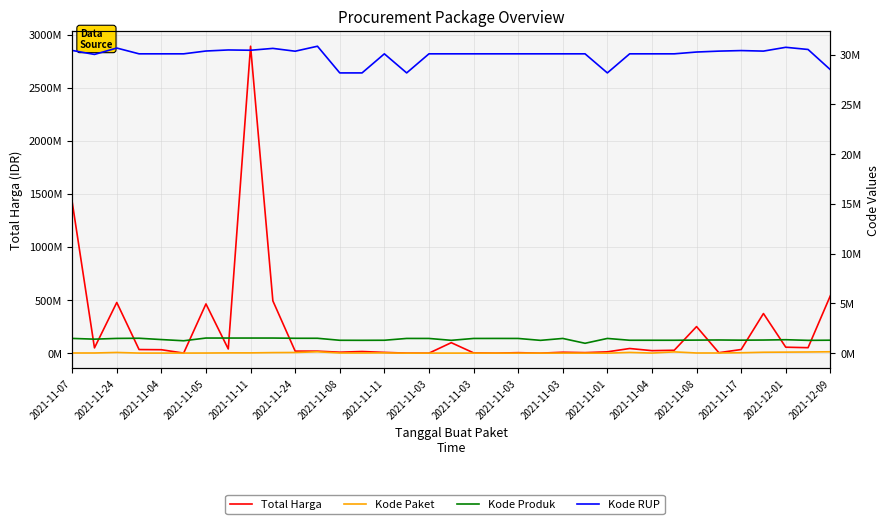

At how many categories does at least one series exceed 2136774805?

1